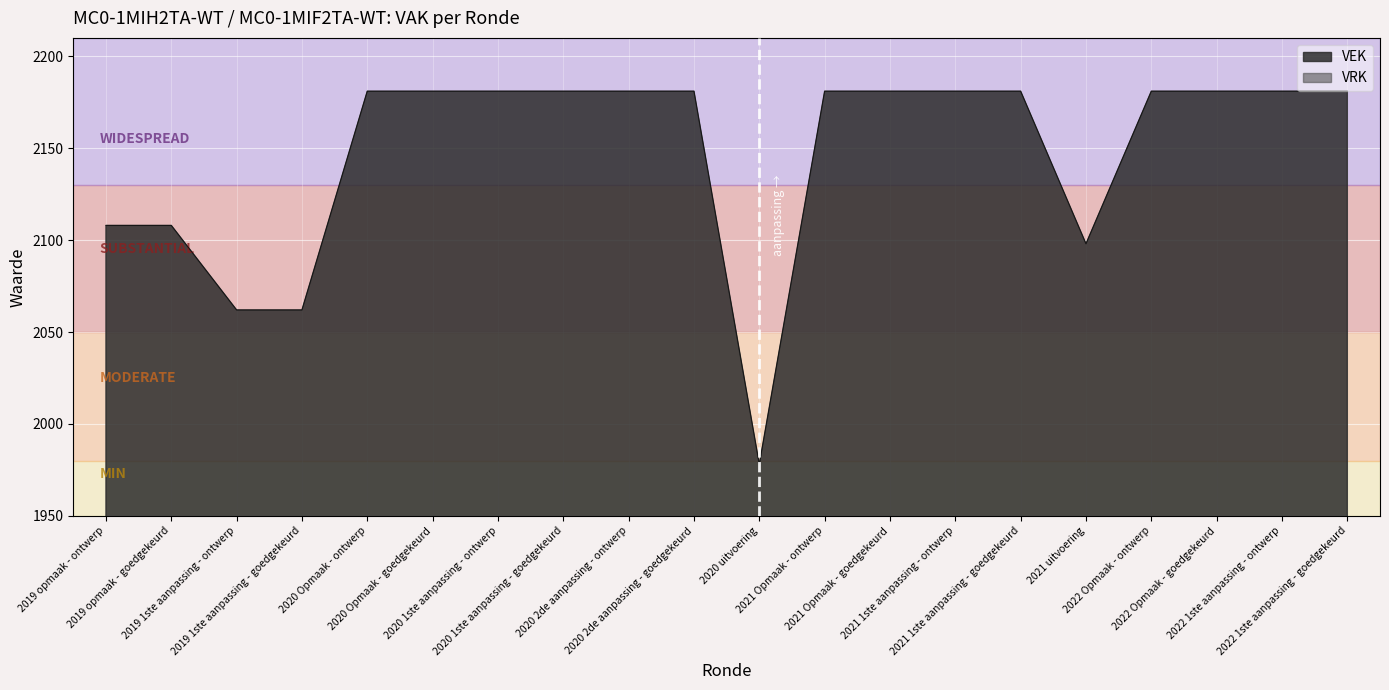

What is the smallest value displayed?

1978